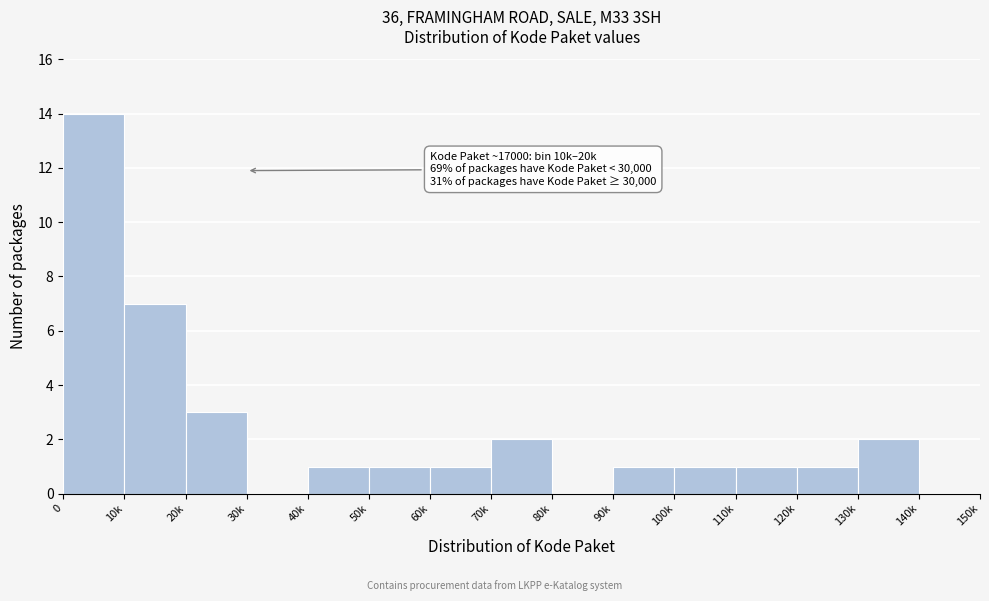

Reading right to left, list all the values displayed in this chart.

140k=0	130k=2	120k=1	110k=1	100k=1	90k=1	80k=0	70k=2	60k=1	50k=1	40k=1	30k=0	20k=3	10k=7	0=14